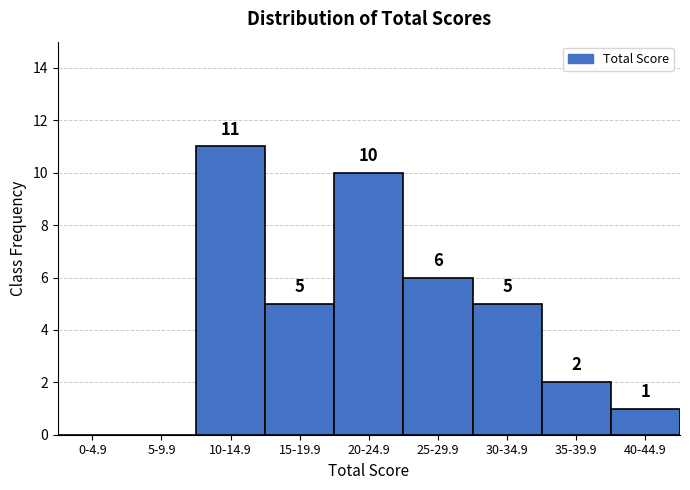

Reading right to left, list all the values displayed in this chart.

40-44.9=1	35-39.9=2	30-34.9=5	25-29.9=6	20-24.9=10	15-19.9=5	10-14.9=11	5-9.9=0	0-4.9=0